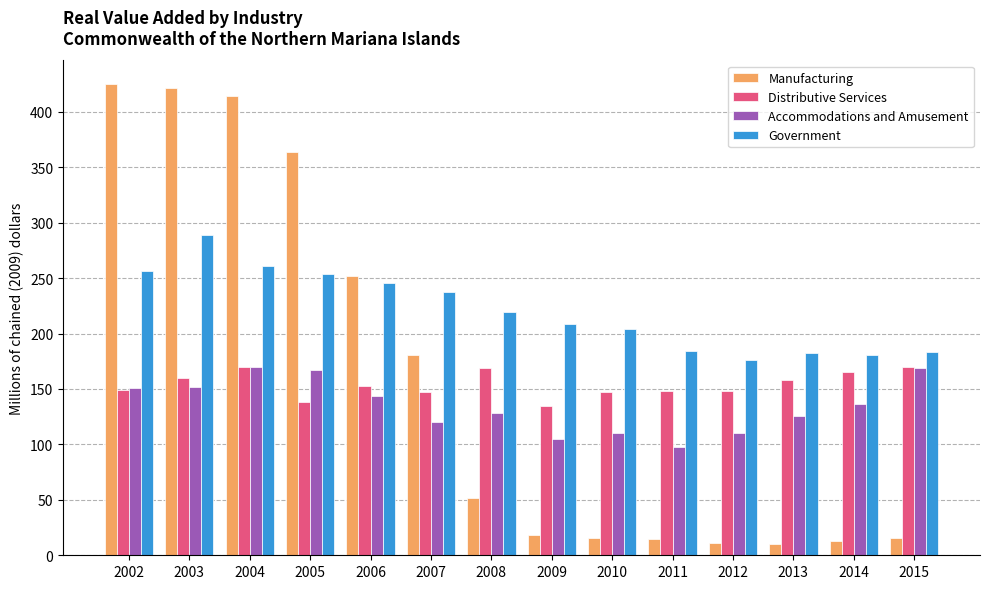

What is the sum of all Accommodations and Amusement values?

1886